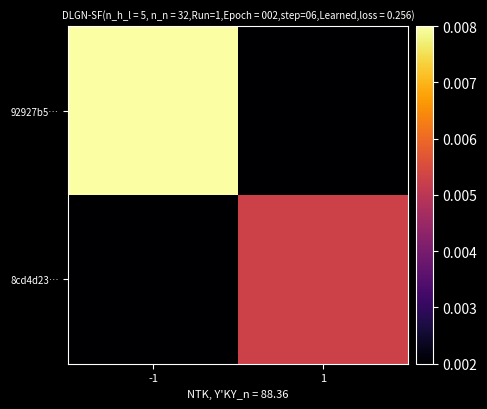

Which has a higher value, 1 or -1?

-1